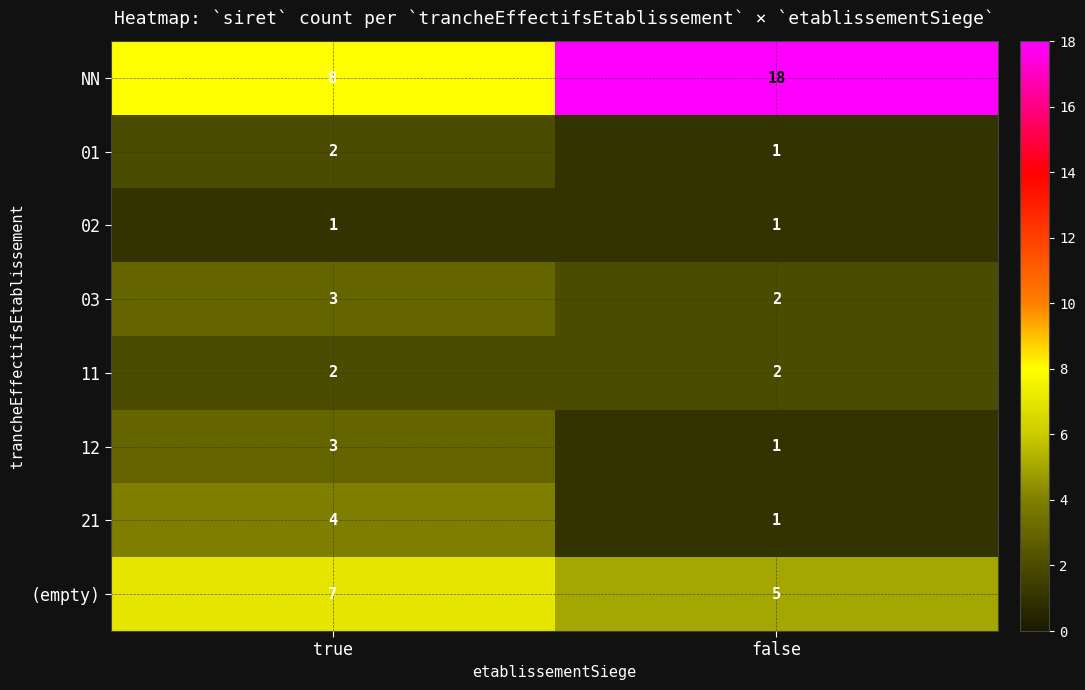

Which series has the largest range (max minus min)?

NN